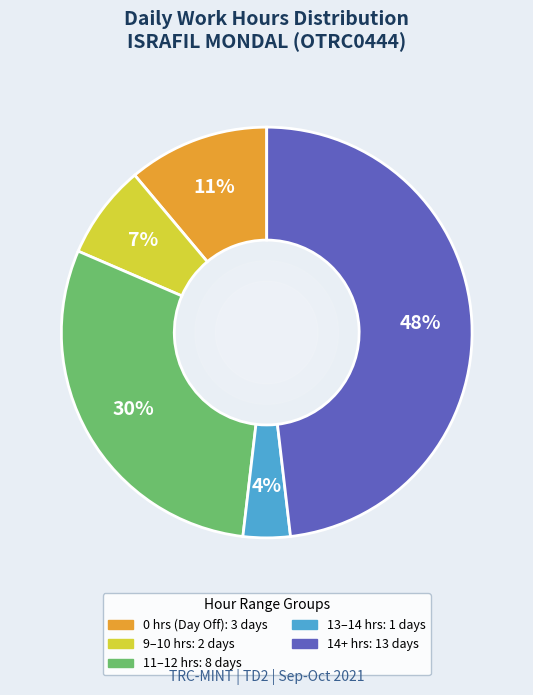

Is there any slice that represents more than half of the pie?

No